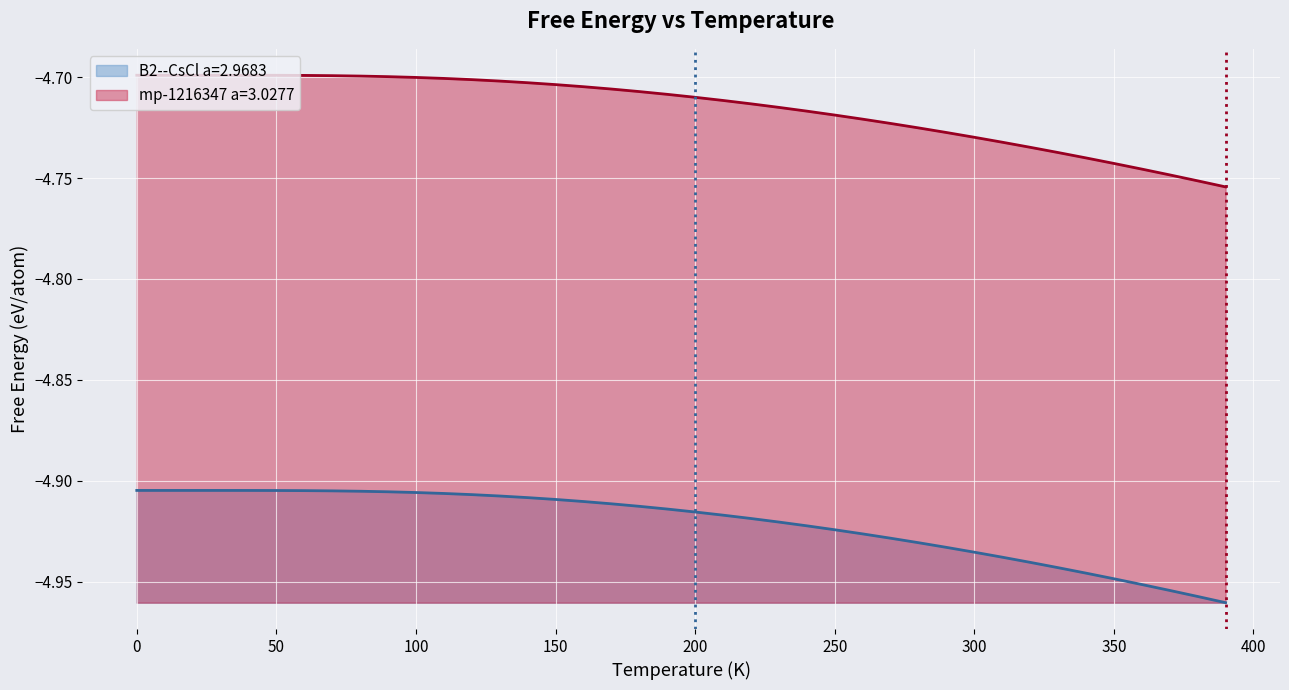

At 100, list the series in order from smallest to largest.

B2--CsCl a=2.9683, mp-1216347 a=3.0277